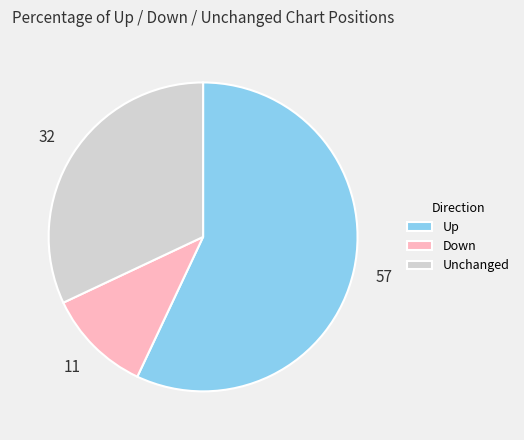

How many slices are in this pie chart?

3